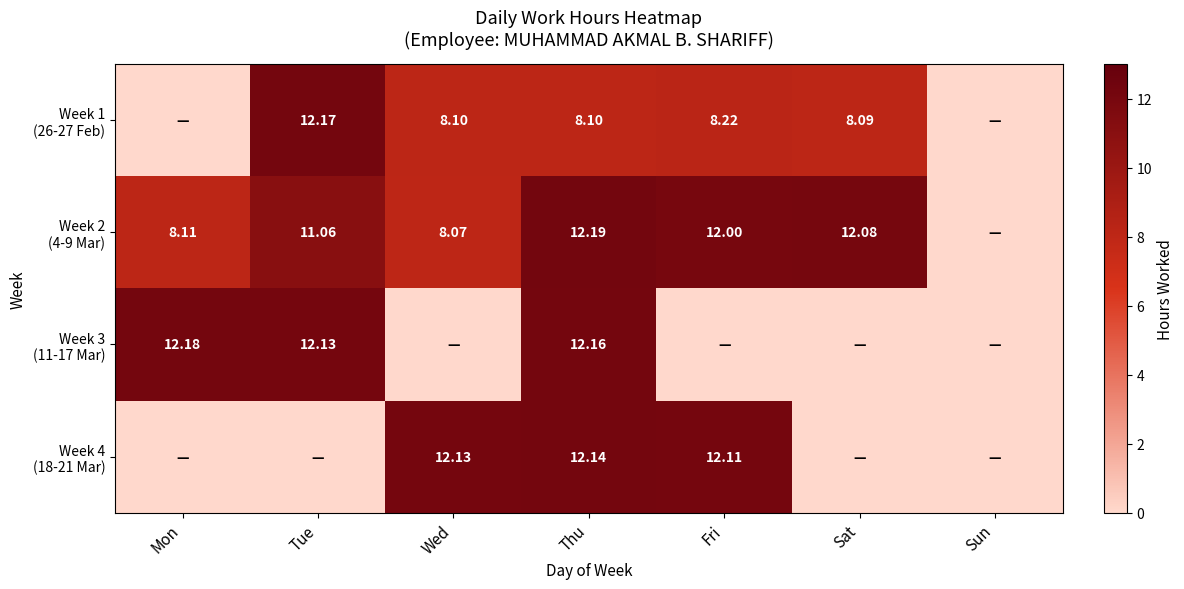

The value of Week 4 (18-21 Mar) at Tue is 0.0. True or false?

True